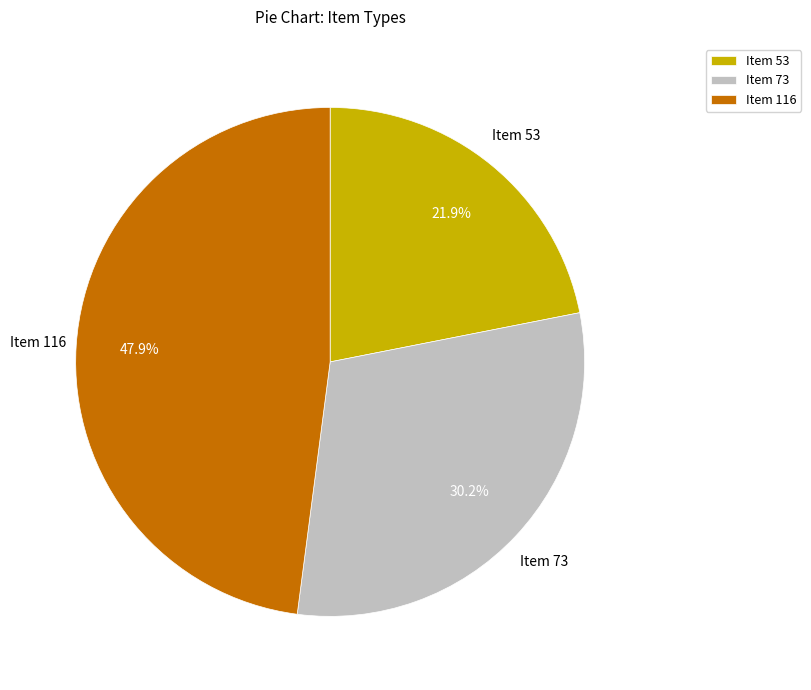

Which slice is the smallest?

Item 53